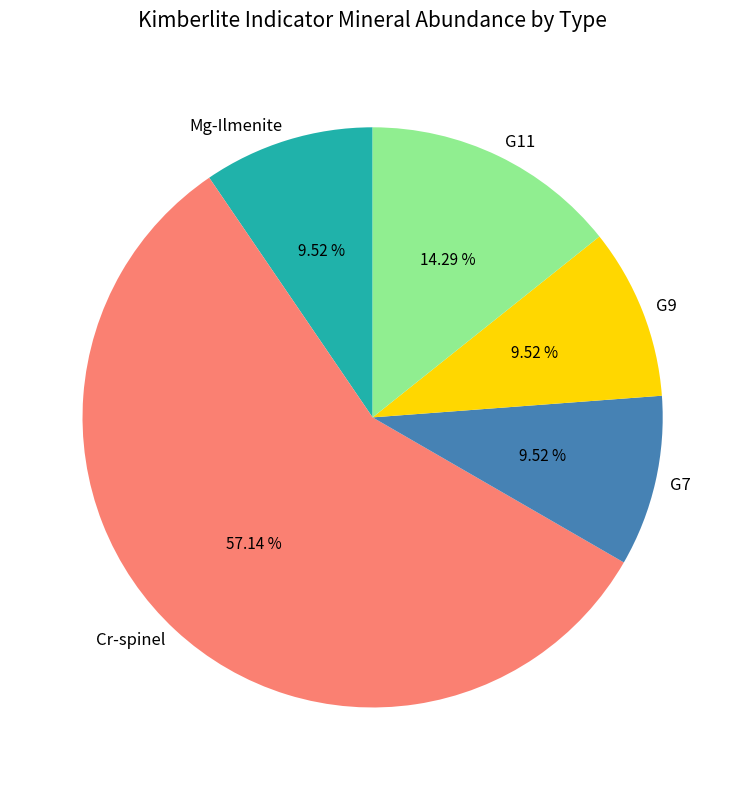

To the nearest percent, what percentage of the pie is Mg-Ilmenite?

10%